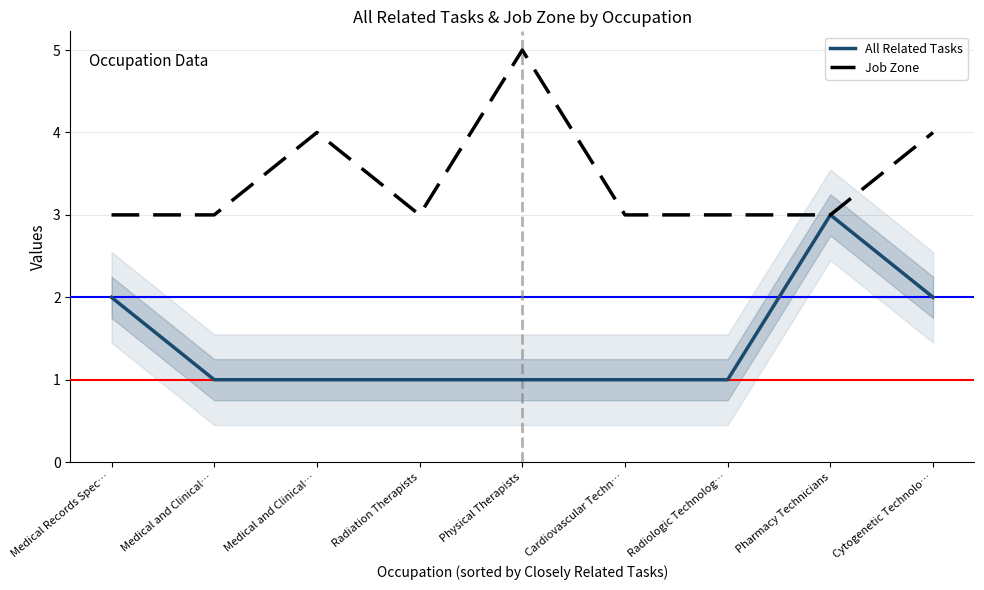

How many categories are shown in the chart?

9